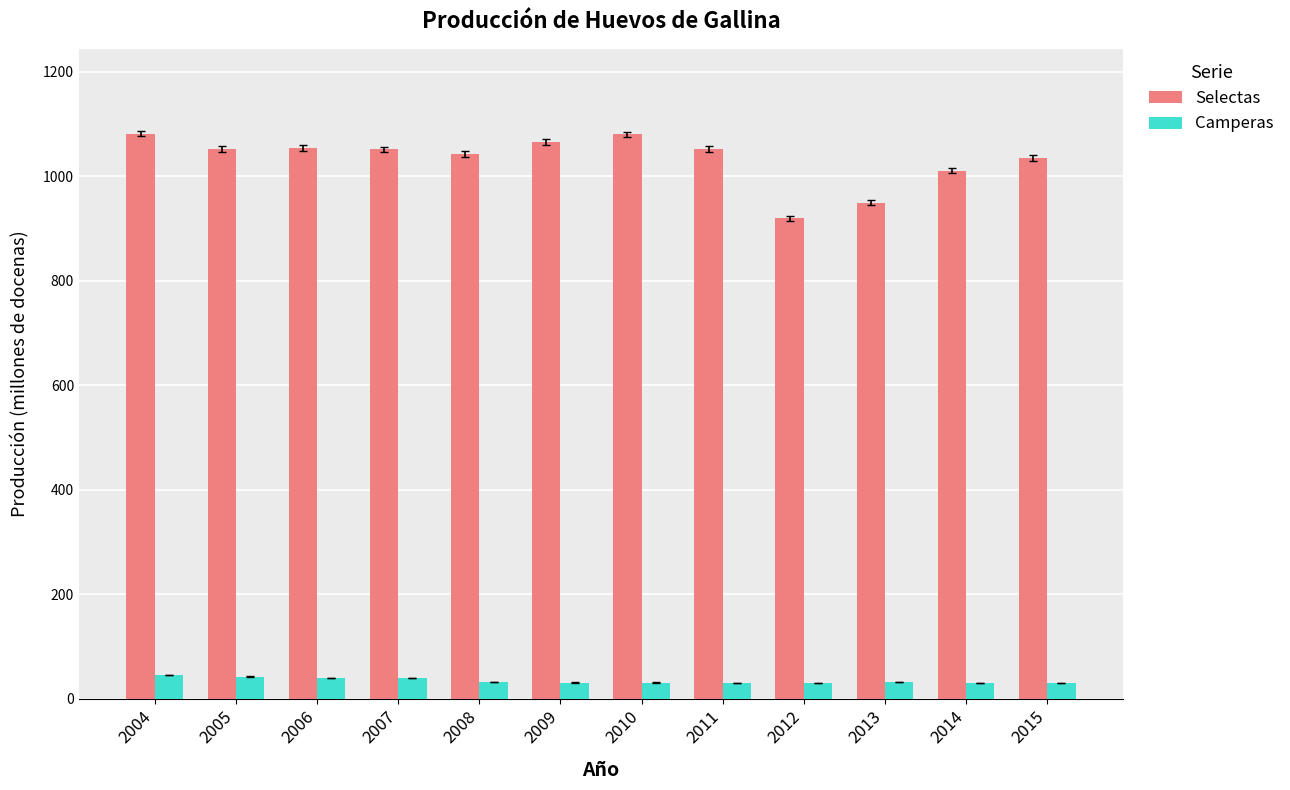

What is the maximum value shown in the chart?

1081.5